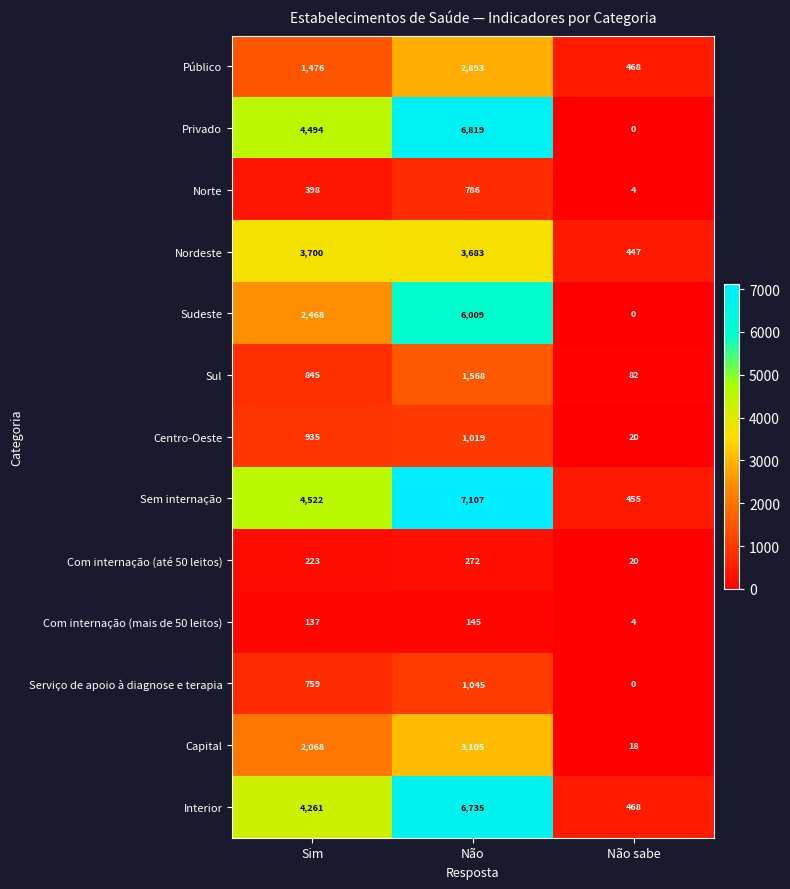

At which label does Centro-Oeste reach its minimum?

Não sabe